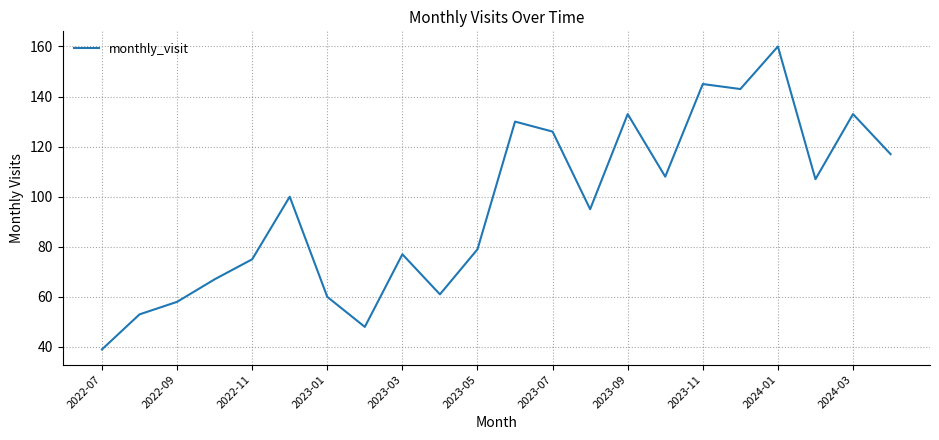

What is the difference between the maximum and minimum values?

121